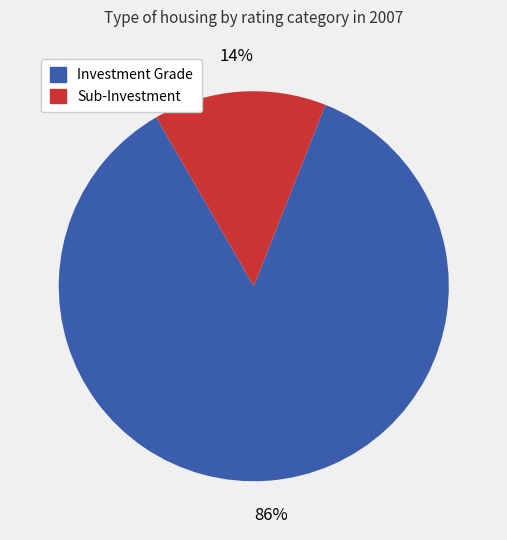

Does any single category account for the majority?

Yes